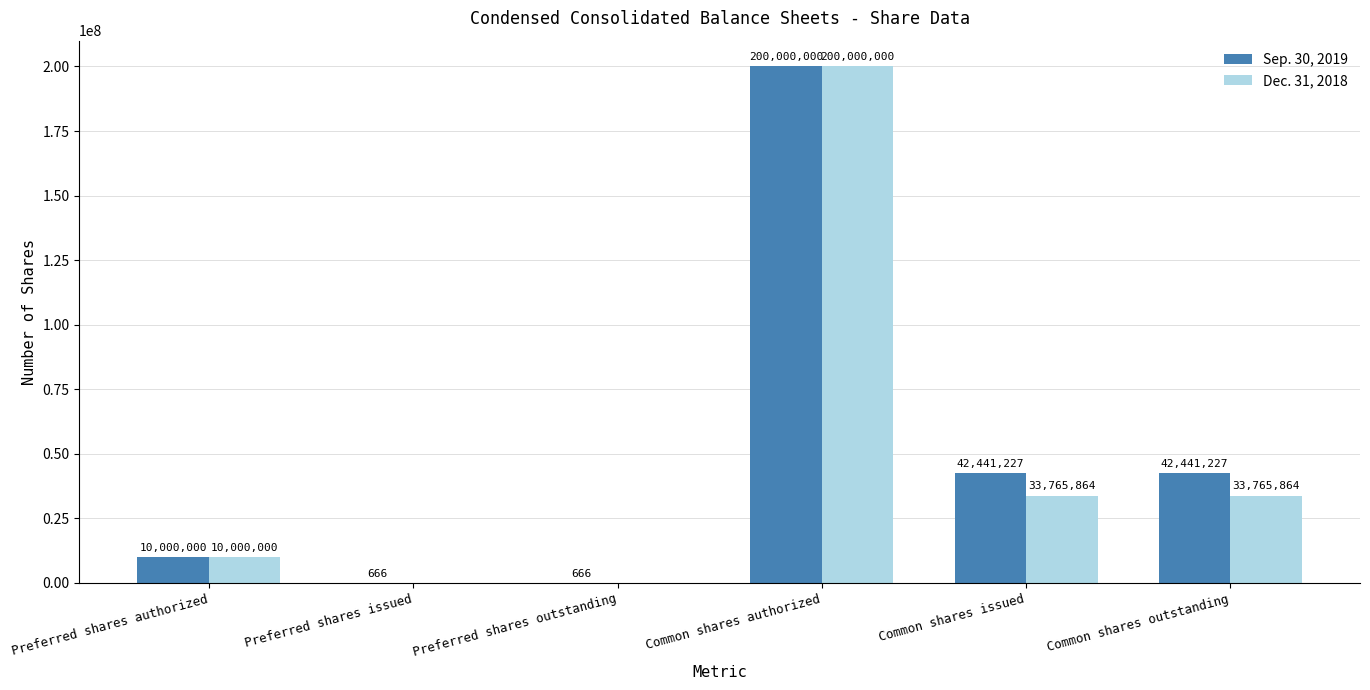

How many positive values does the Dec. 31, 2018 series have?

4